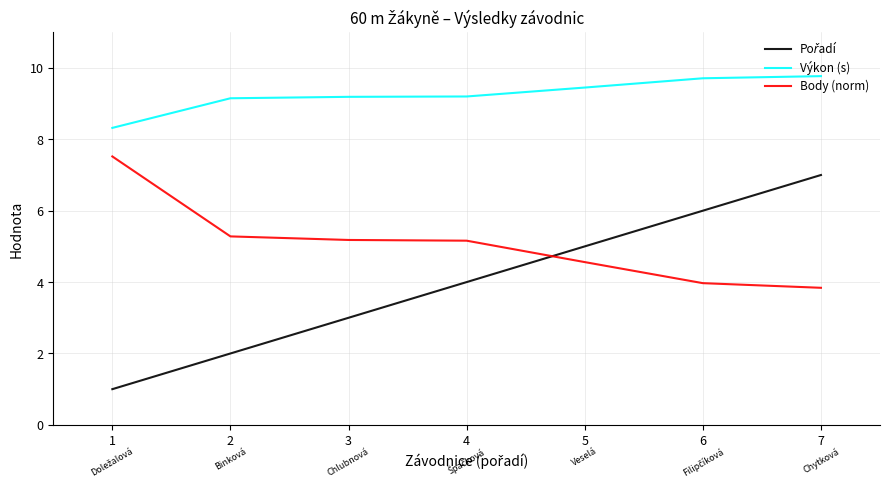

Is it true that Body (norm) equals 5.3 at 2?

True